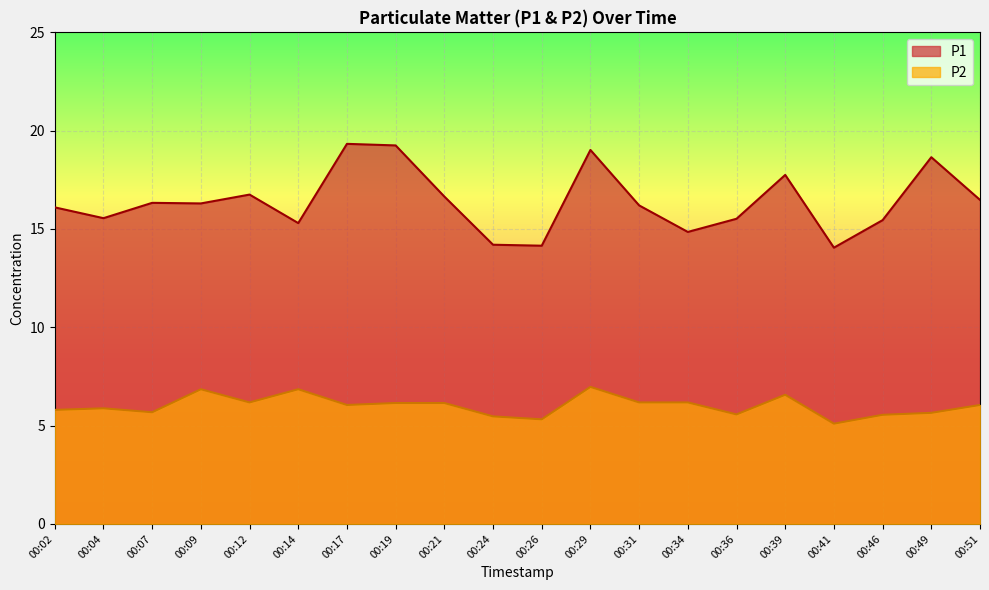

Which has a higher value, 00:09 or 00:21?

00:21